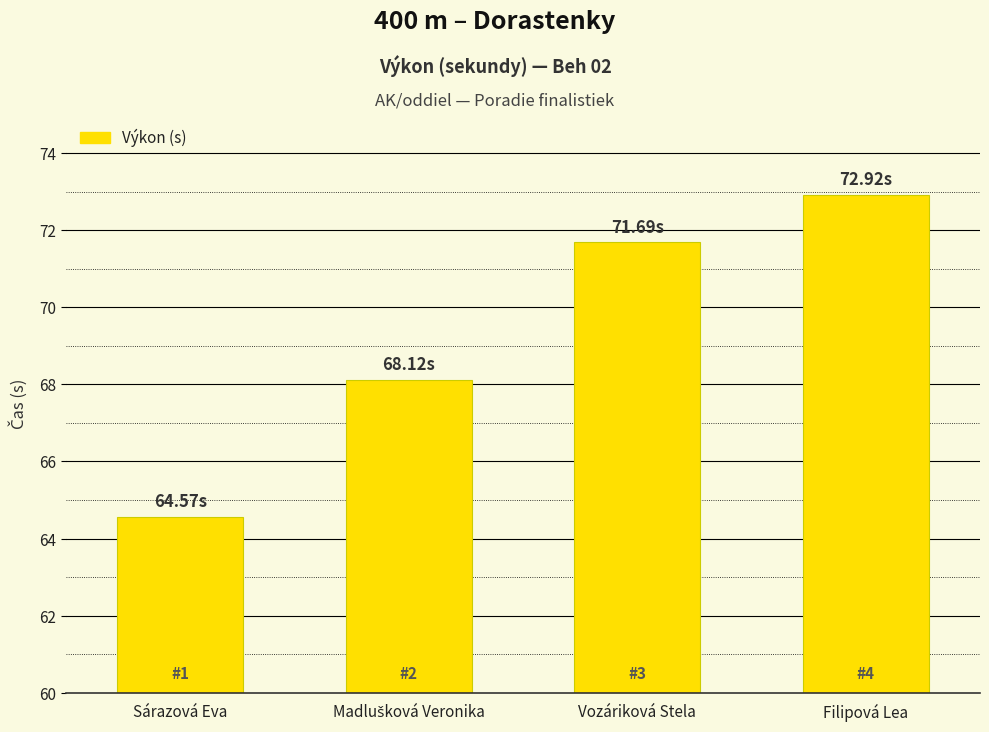

How many bars are there in total?

4